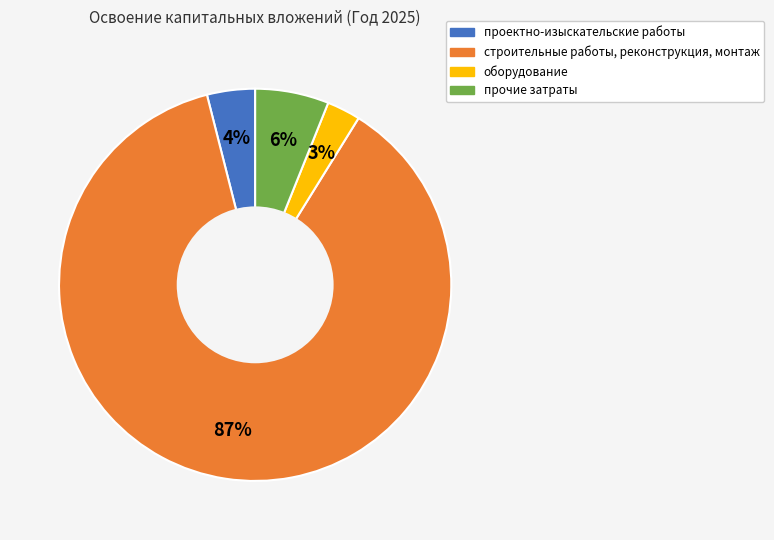

Is it true that оборудование is 3% of the pie?

True